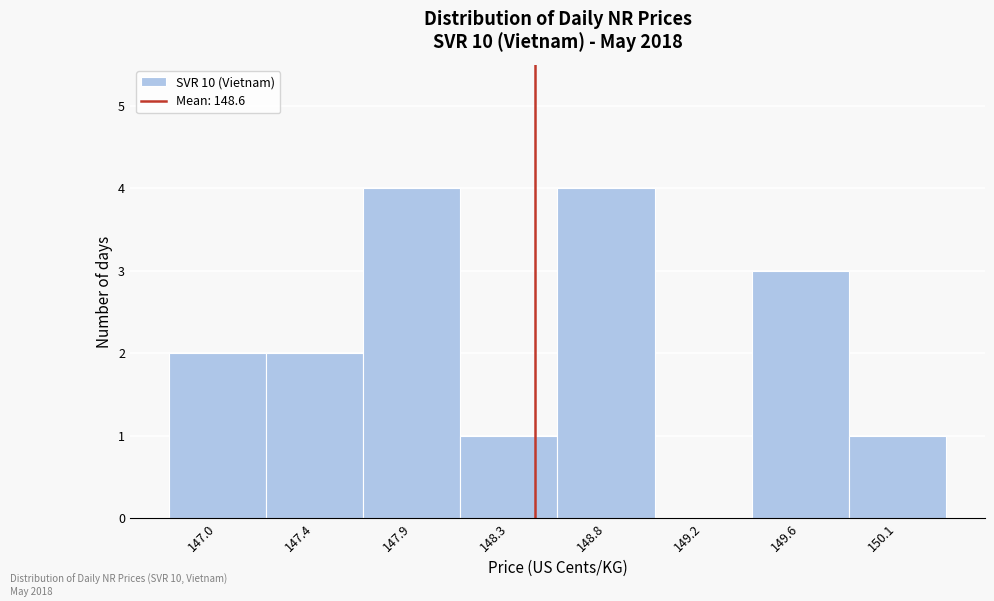

Reading left to right, what are all the values shown in this chart?

147.0=2	147.4=2	147.9=4	148.3=1	148.8=4	149.2=0	149.6=3	150.1=1